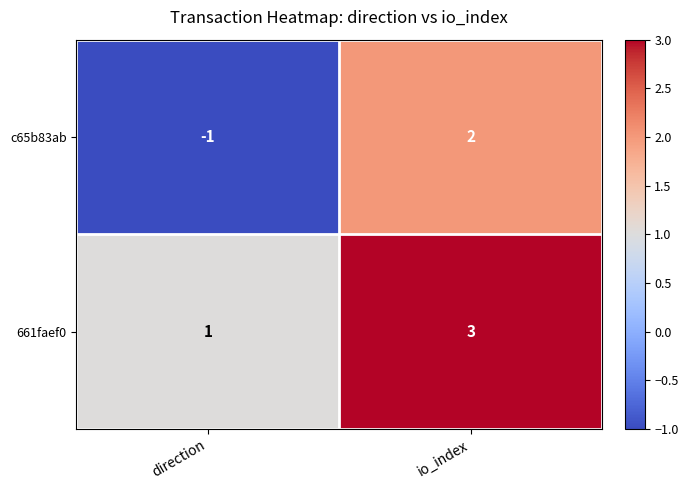

Which series has the widest spread of values?

c65b83ab